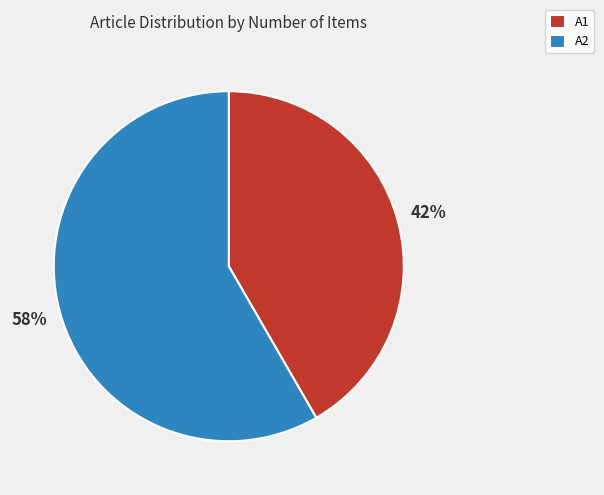

How many slices are in this pie chart?

2